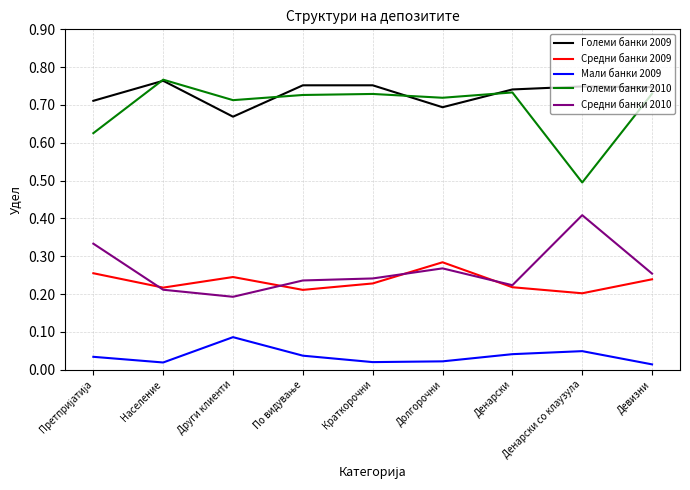

Which series ends up on top after the final intersection of Големи банки 2009 and Големи банки 2010?

Големи банки 2009